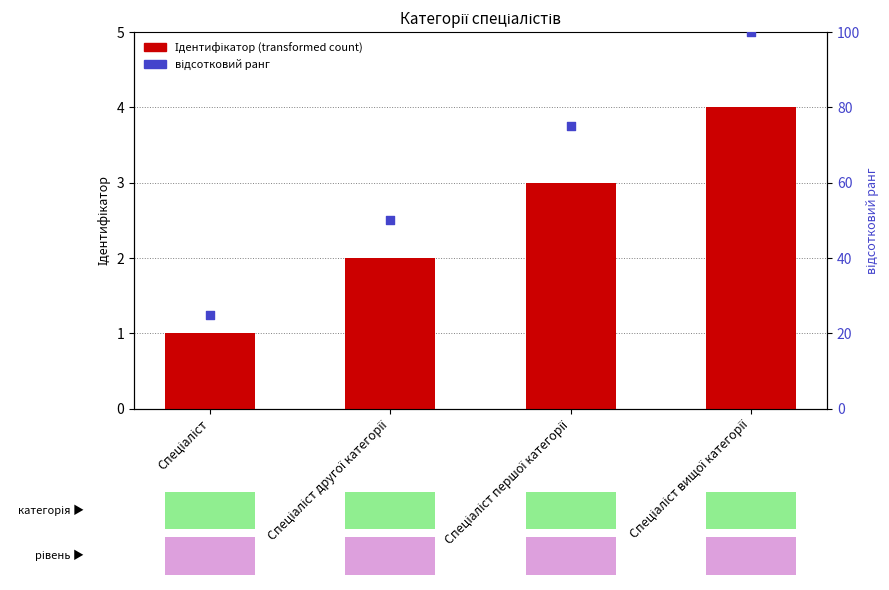

Which series has the widest spread of Y values?

відсотковий ранг